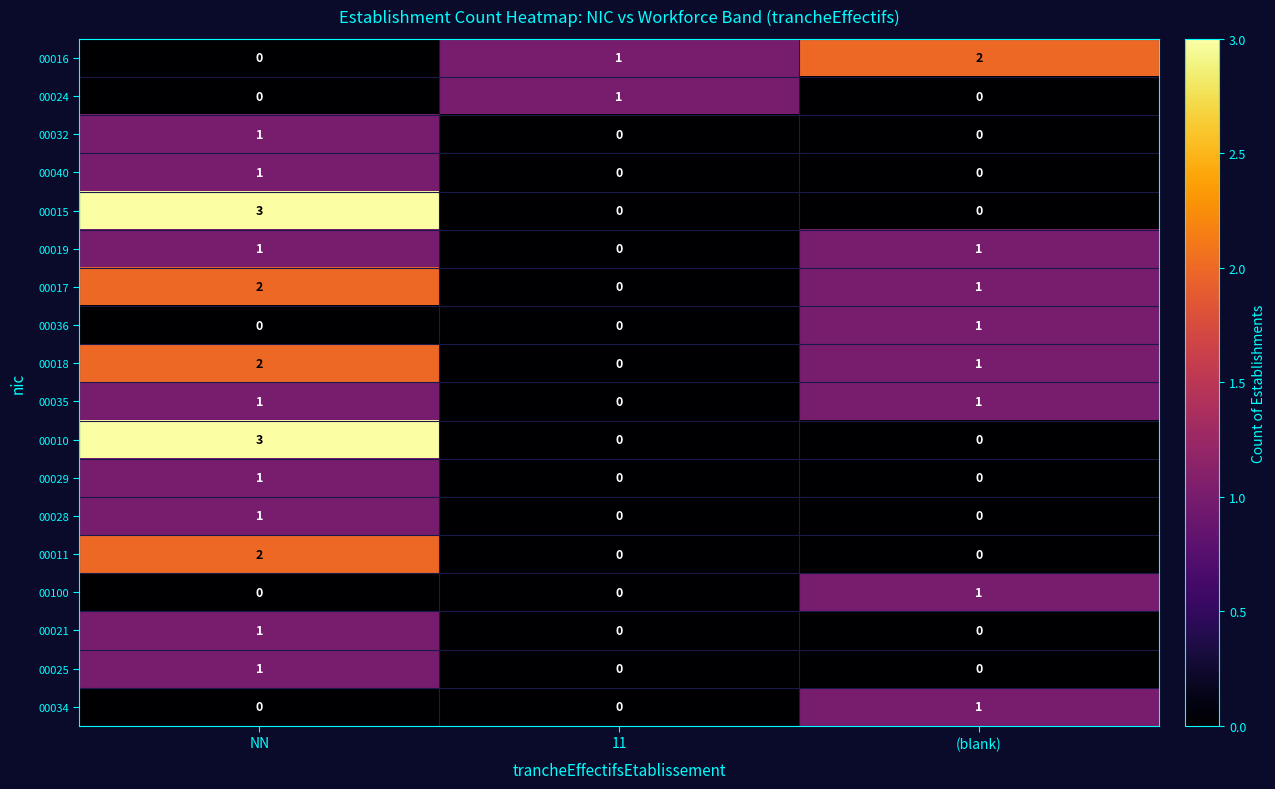

At which category is the sum across all series the highest?

NN